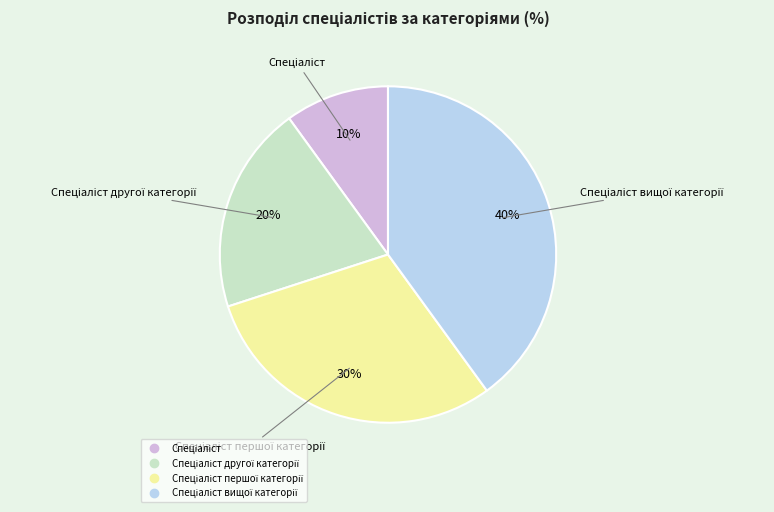

To the nearest percent, what is the difference between the largest and smallest slice percentages?

30%